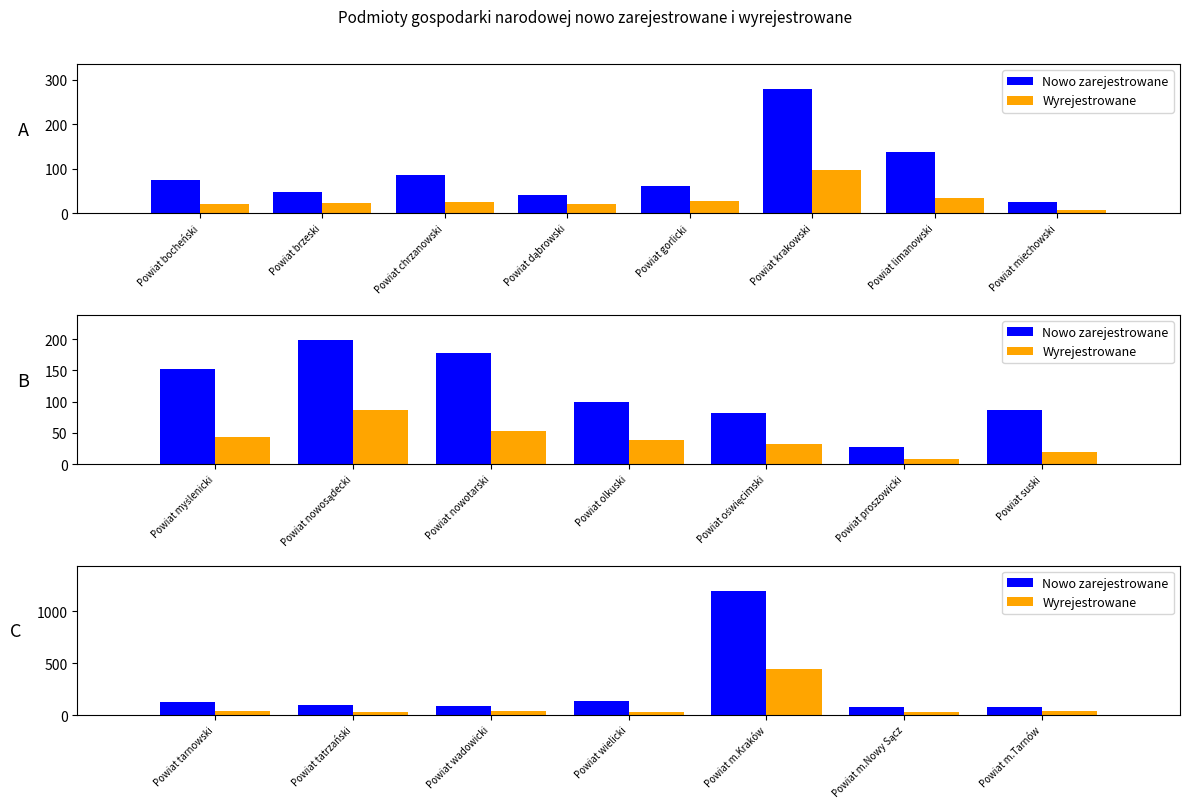

Rank the series at Powiat wielicki from highest to lowest value.

Nowo zarejestrowane, Wyrejestrowane